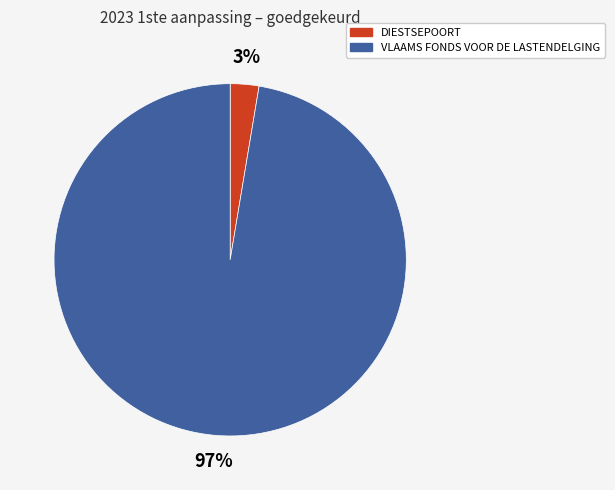

Is the sum of VLAAMS FONDS VOOR DE LASTENDELGING and DIESTSEPOORT greater than half?

Yes